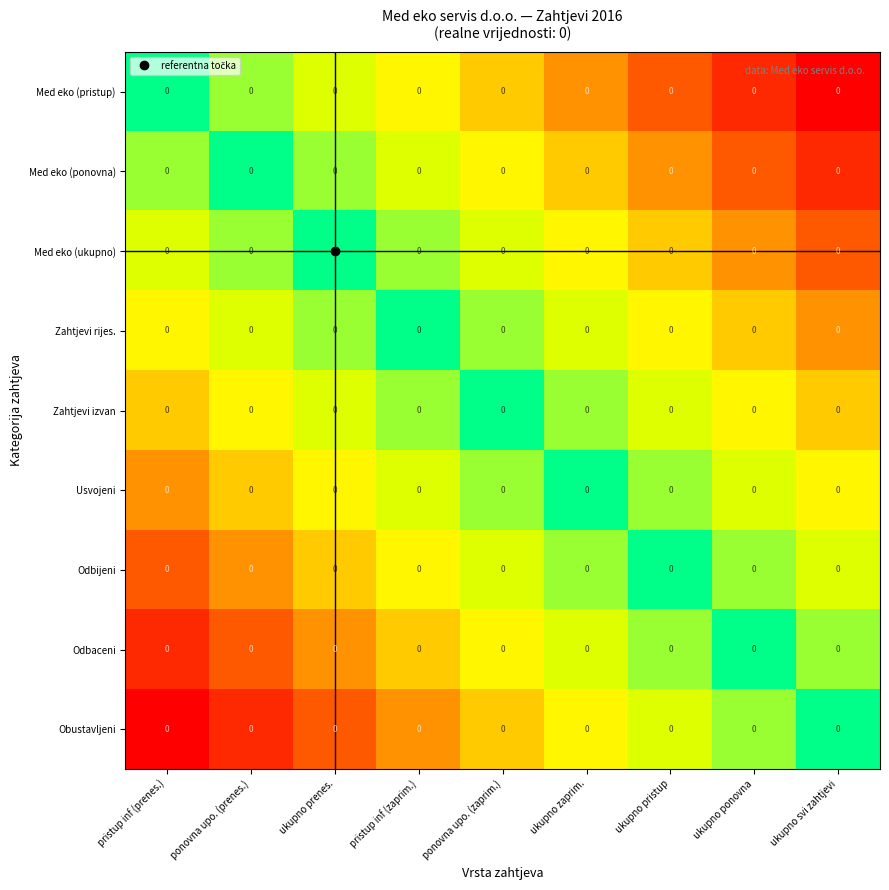

At which label does Usvojeni reach its minimum?

ukupno zaprim.